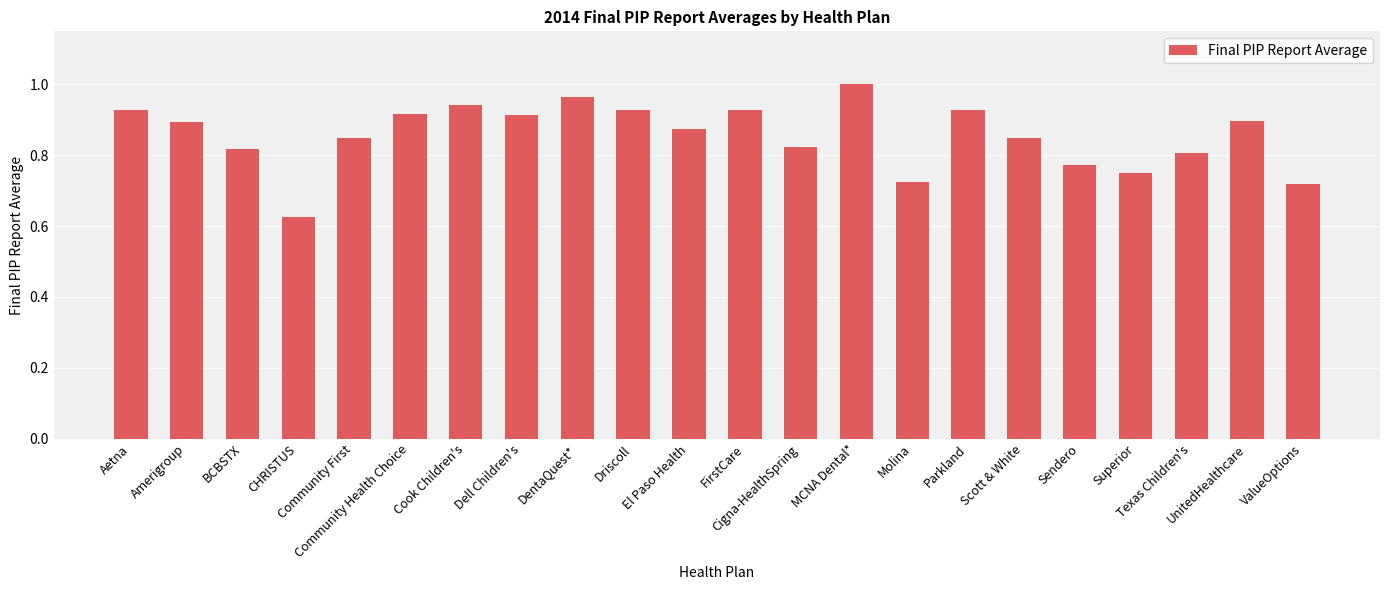

At which label is the value closest to 0?

CHRISTUS